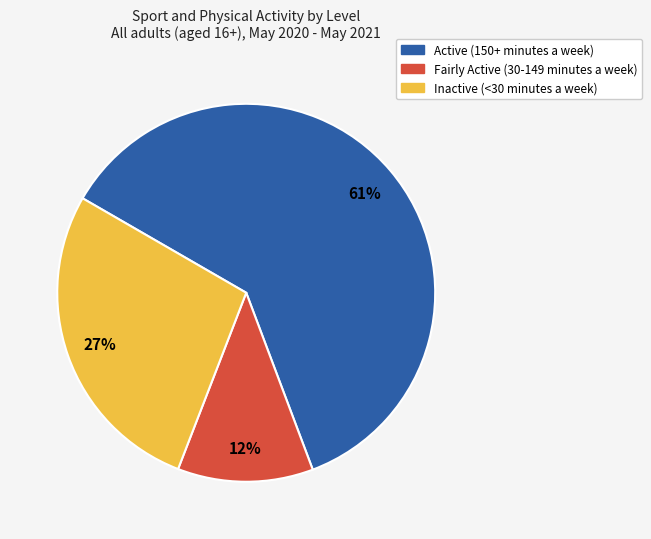

Is it true that Inactive (<30 minutes a week) is 19% of the pie?

False